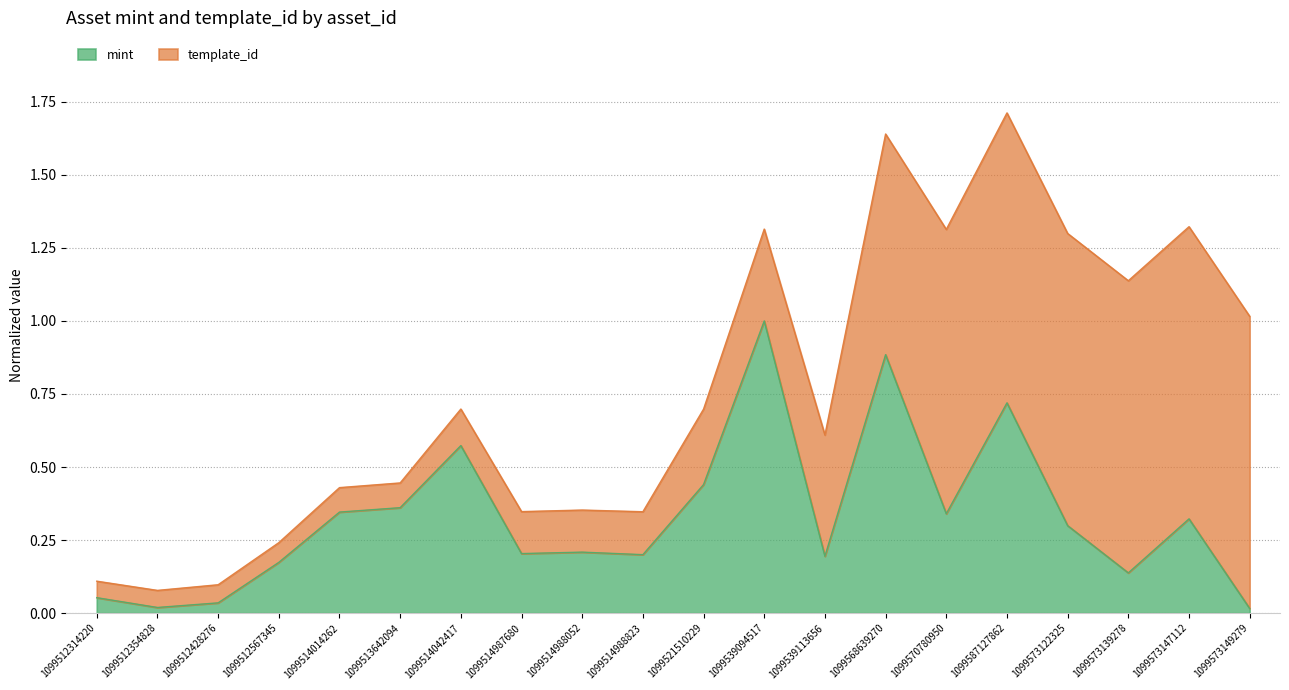

The value at 1099539094517 is 1.4. True or false?

False